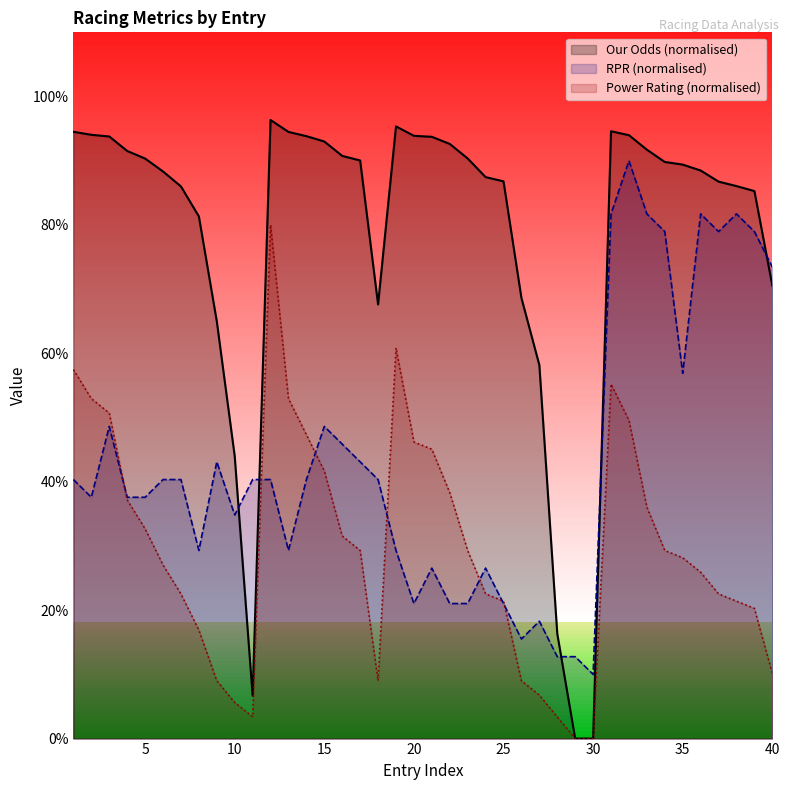

What is the sum of all Our Odds values?

3121.5